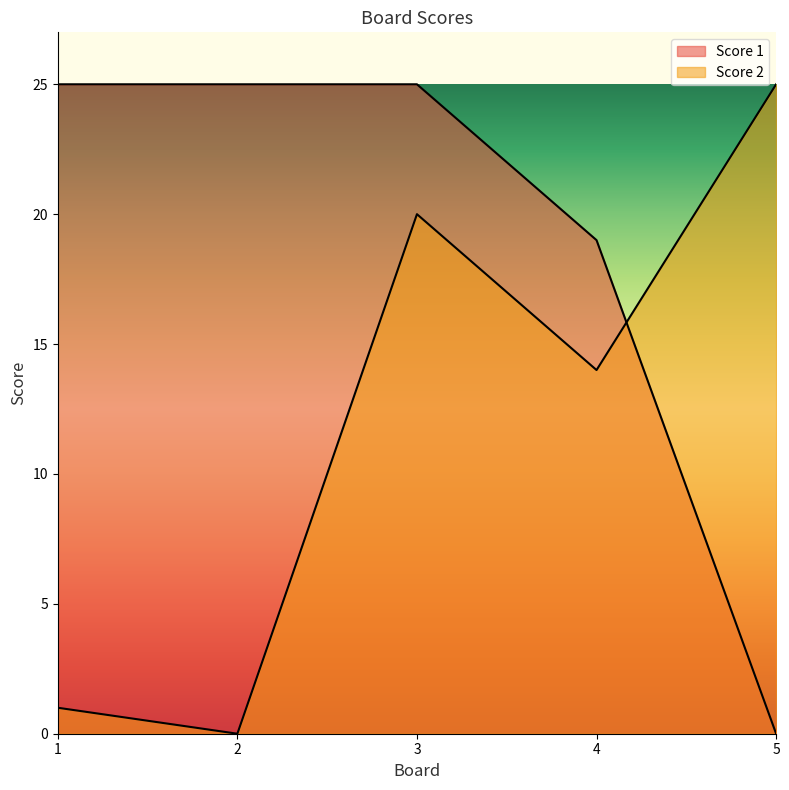

Is the value of Score 1 at 3 greater than the value of Score 2 at 2?

Yes